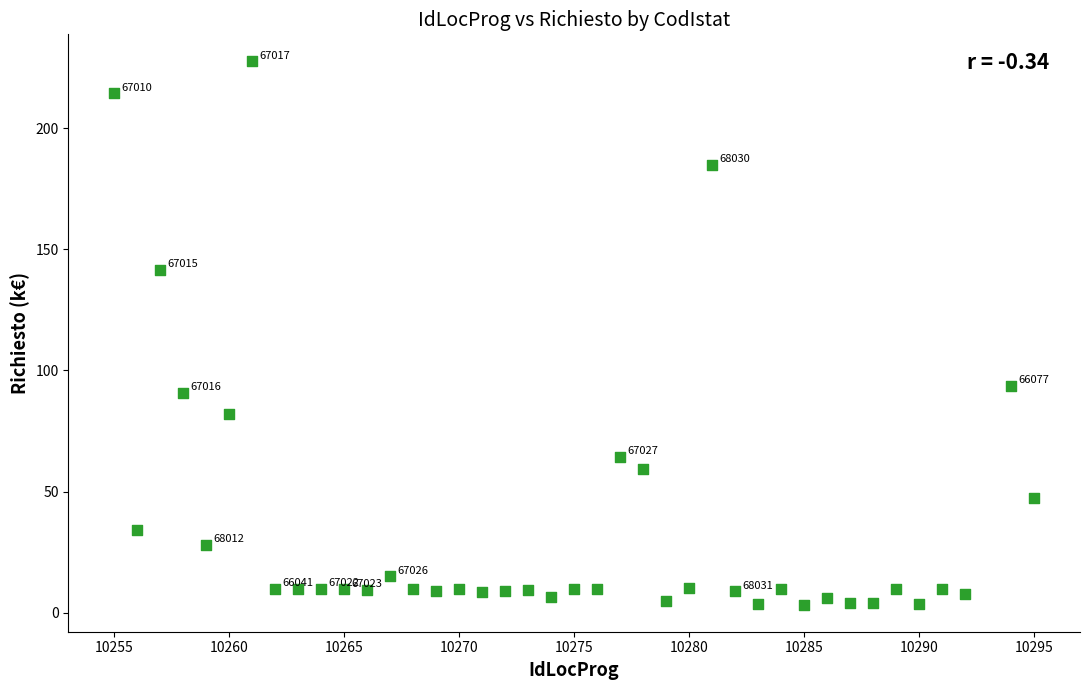

What Y value in the scatter plot is closest to 115?

93.7